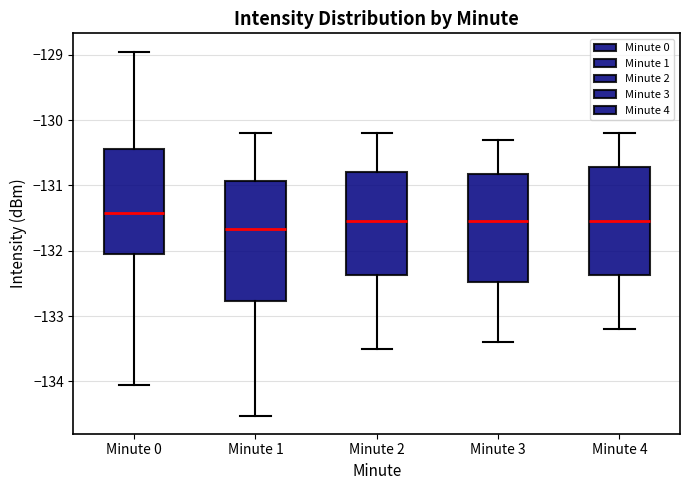

Reading left to right, read every box against the y-axis: the position of its median line, the range the box covers, and the ends of its whiskers. The values are not printed on the chart, so give them approximately, as read against the axis.

Minute 0: median -131.4, box -132.0 to -130.4, whiskers -134.1 to -128.9
Minute 1: median -131.7, box -132.8 to -130.9, whiskers -134.5 to -130.2
Minute 2: median -131.5, box -132.4 to -130.8, whiskers -133.5 to -130.2
Minute 3: median -131.5, box -132.5 to -130.8, whiskers -133.4 to -130.3
Minute 4: median -131.5, box -132.4 to -130.7, whiskers -133.2 to -130.2